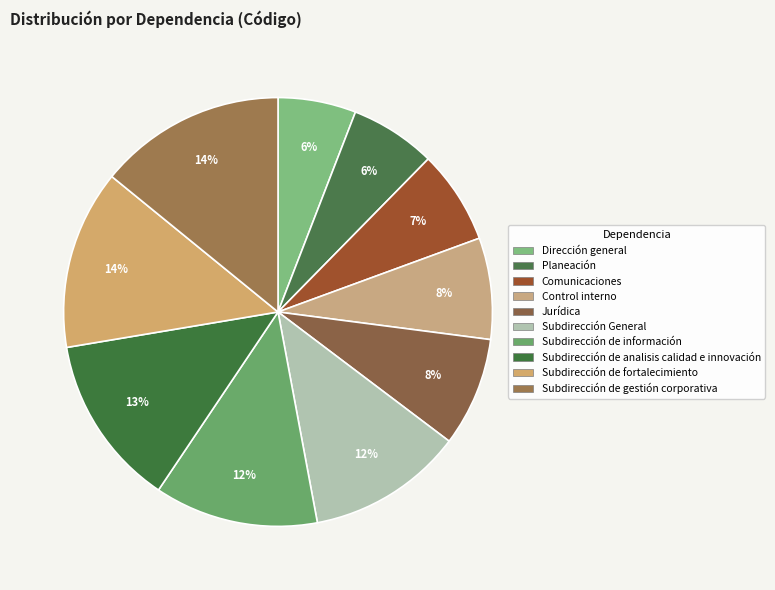

Which category has the biggest portion of the pie?

Subdirección de gestión corporativa